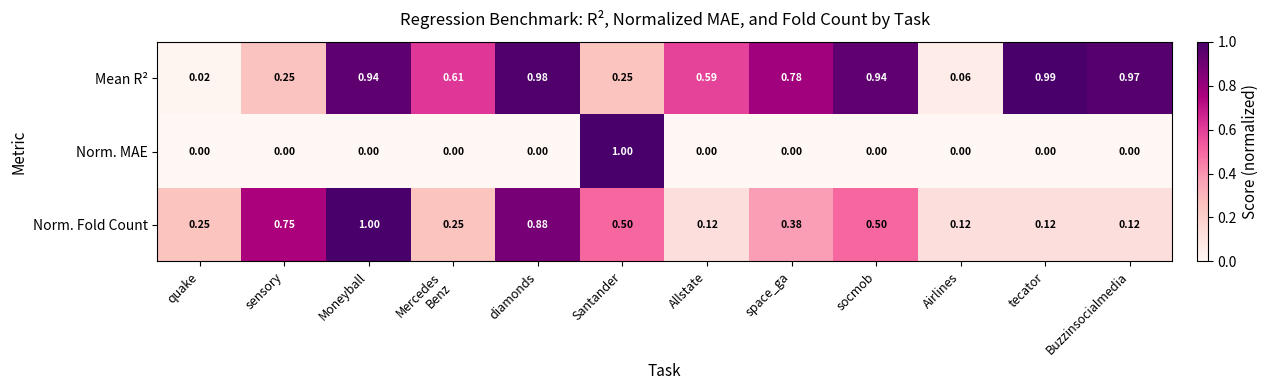

Which category has the lowest value in the Mean R² series?

quake